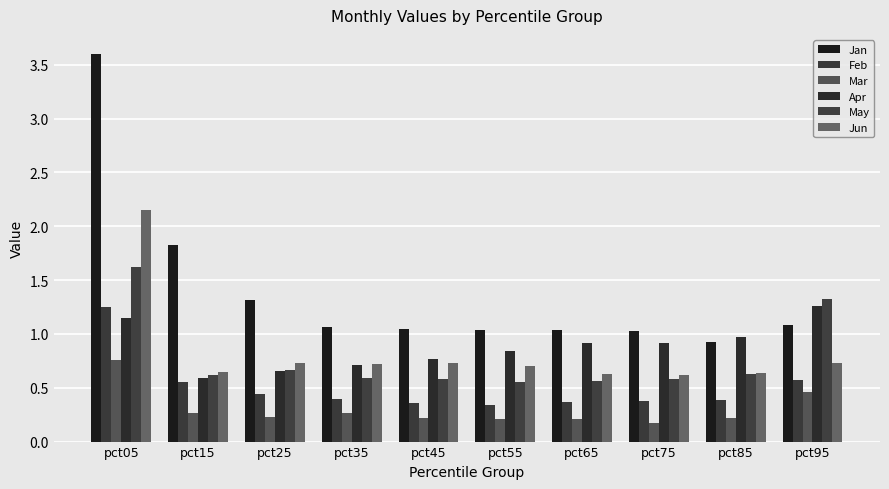

The Jan series shows 0.5 at pct95. True or false?

False